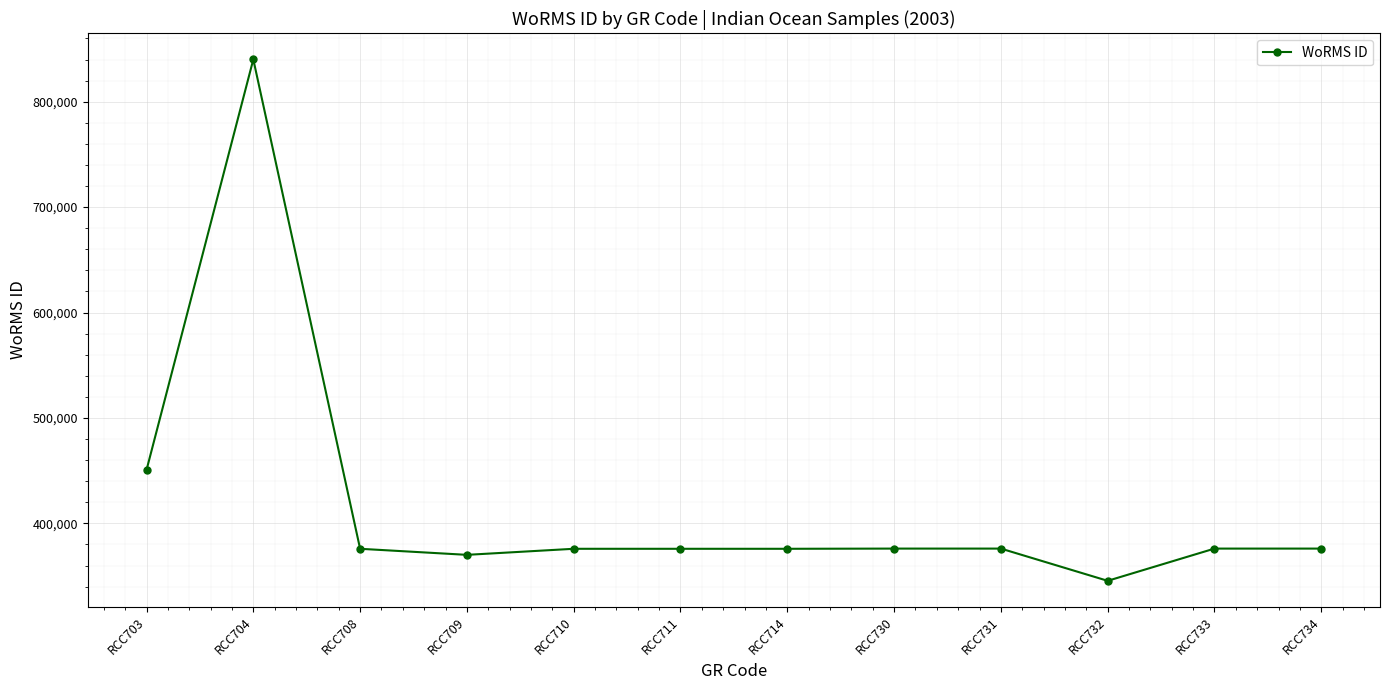

What is the sum of all values?

5014181